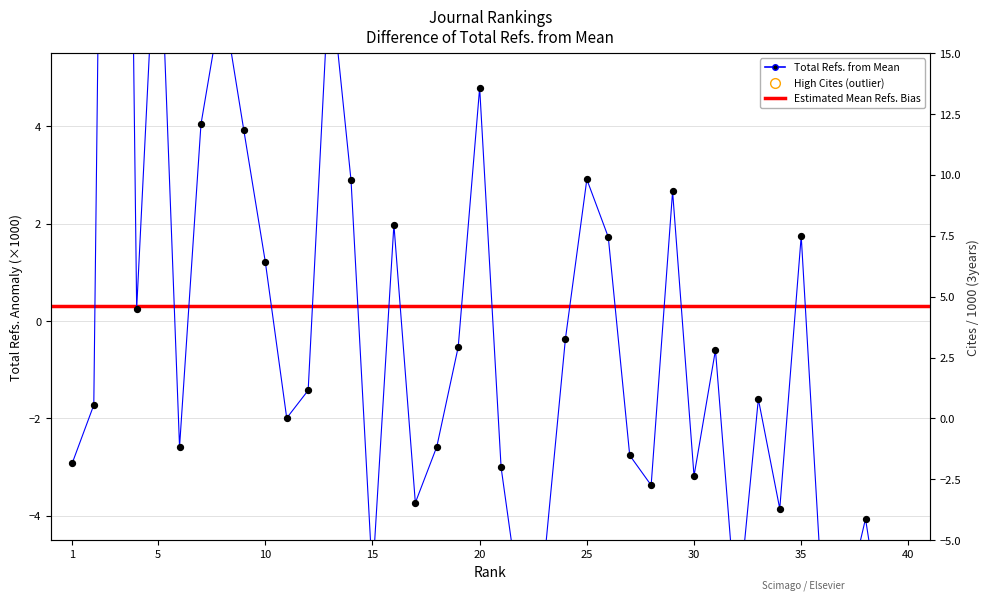

What is the total value across all series at 32?

-6.1